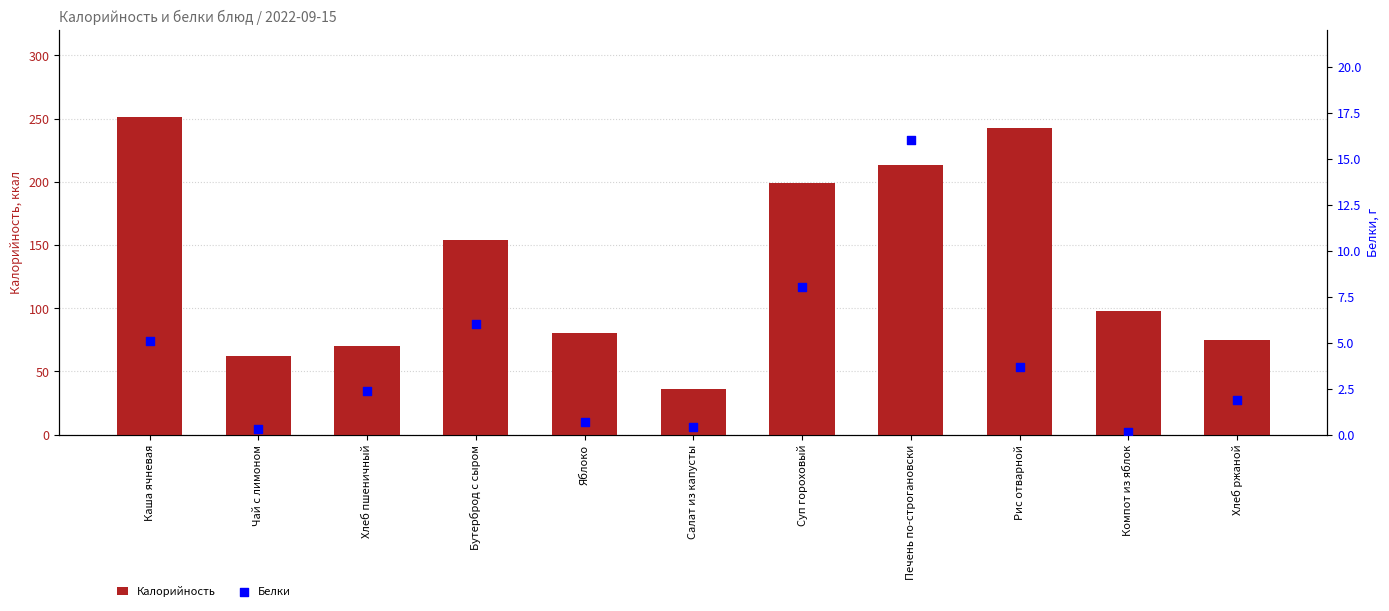

What is the total value across all series at Чай с лимоном?

62.3